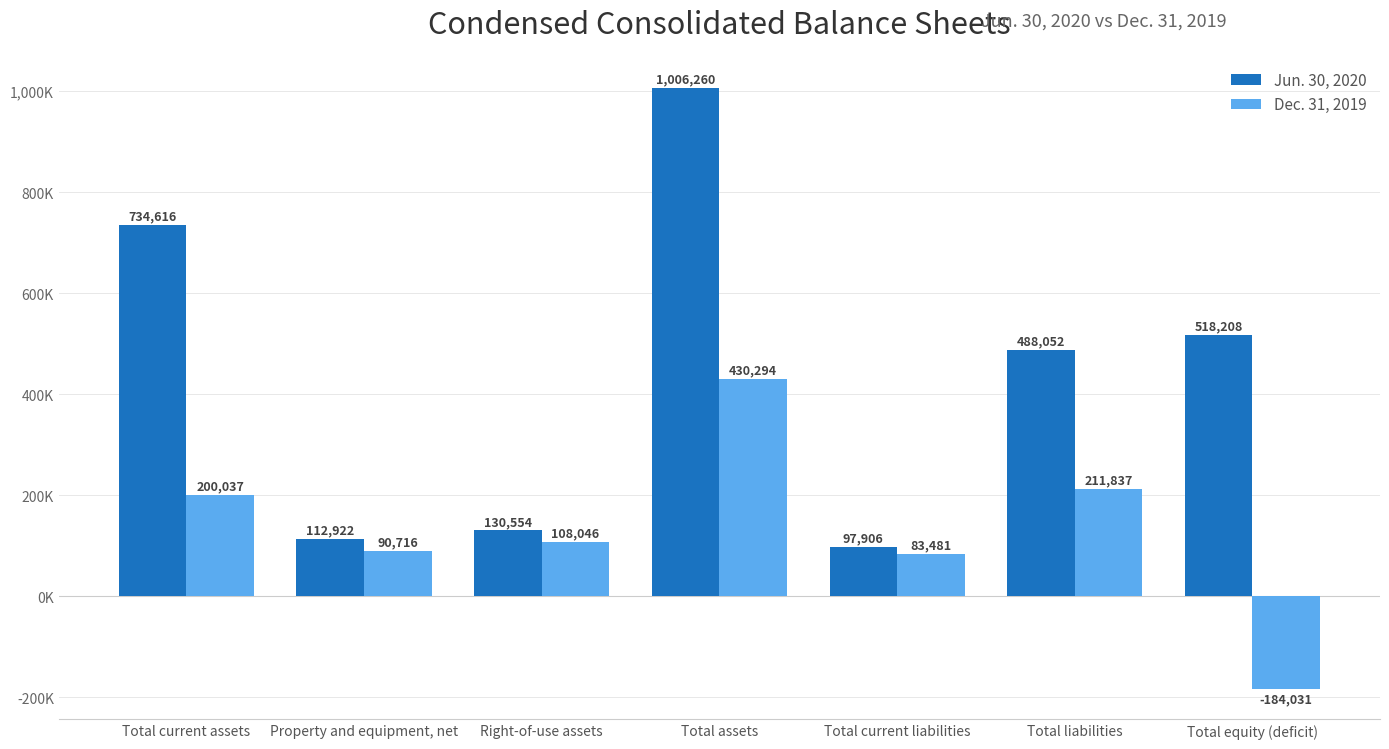

Are the bars horizontal?

No